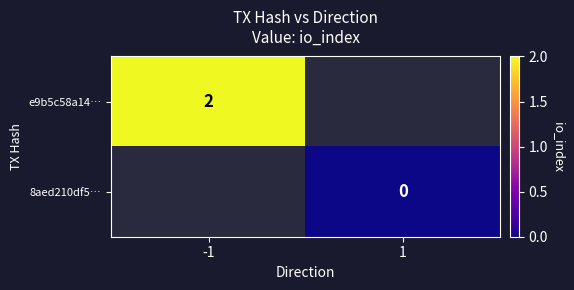

Which label corresponds to the smallest value in the chart?

1